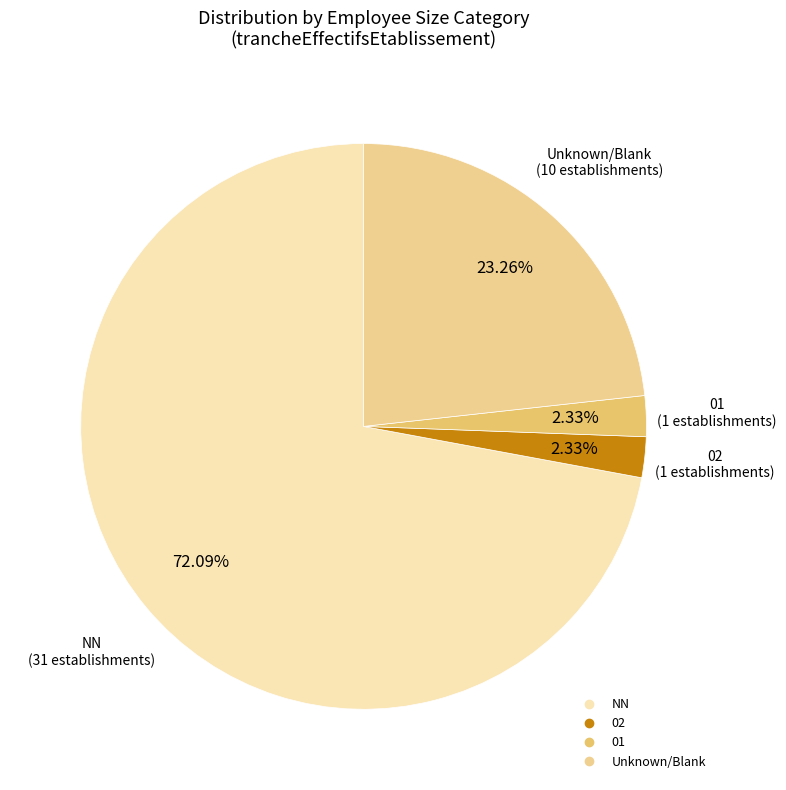

To the nearest percent, what is the difference between the largest and smallest slice percentages?

70%